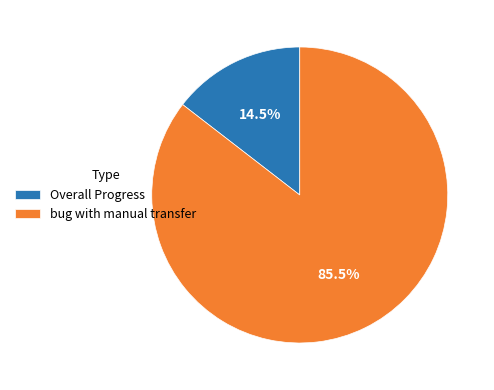

Count the number of slices in the pie.

2